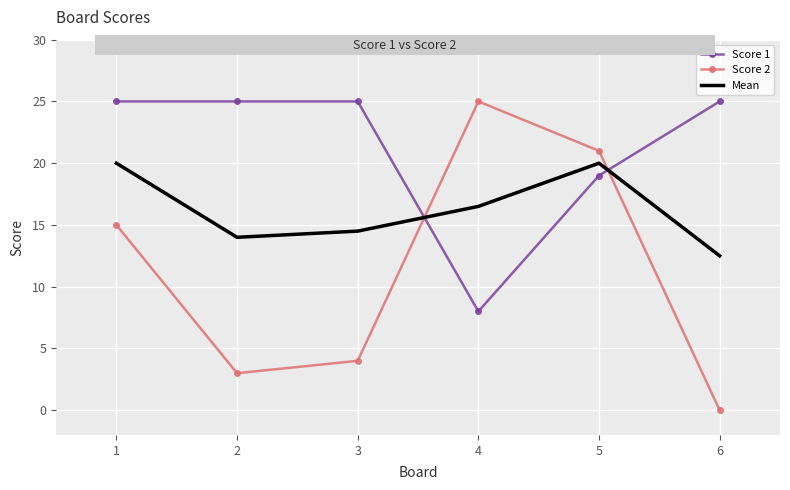

In Mean, how many points are higher than both neighbors (excluding endpoints)?

1